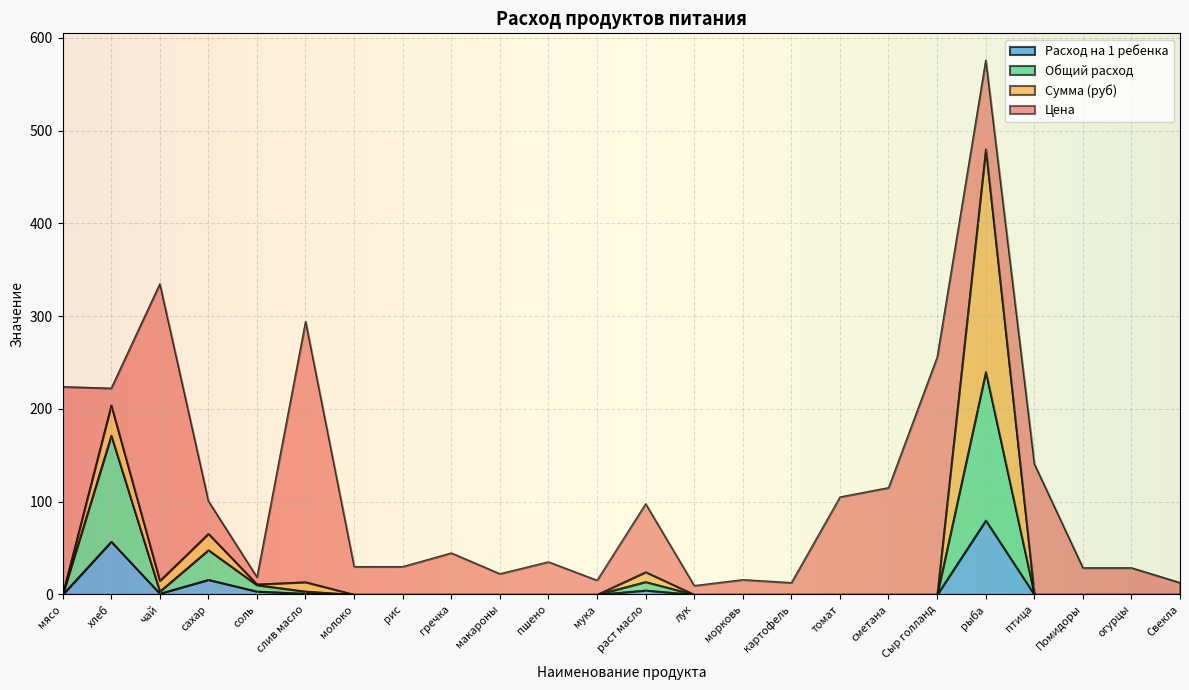

What is the total value across all series at Сыр голланд?

256.0